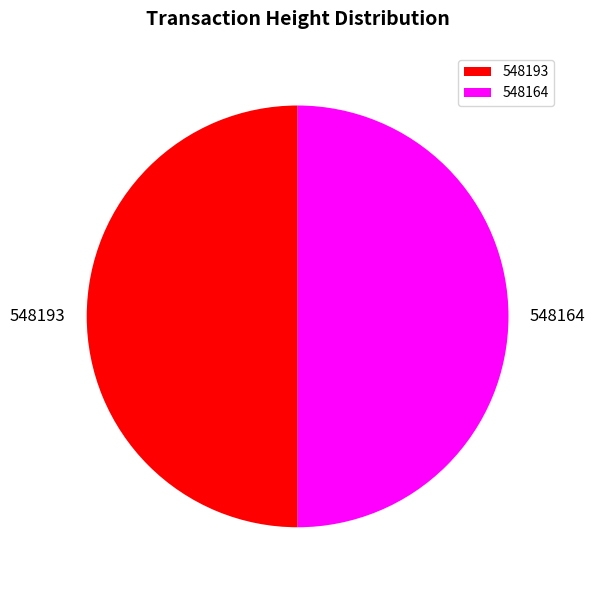

Approximately how many times larger is the value at 548193 compared to 548164?

1.0